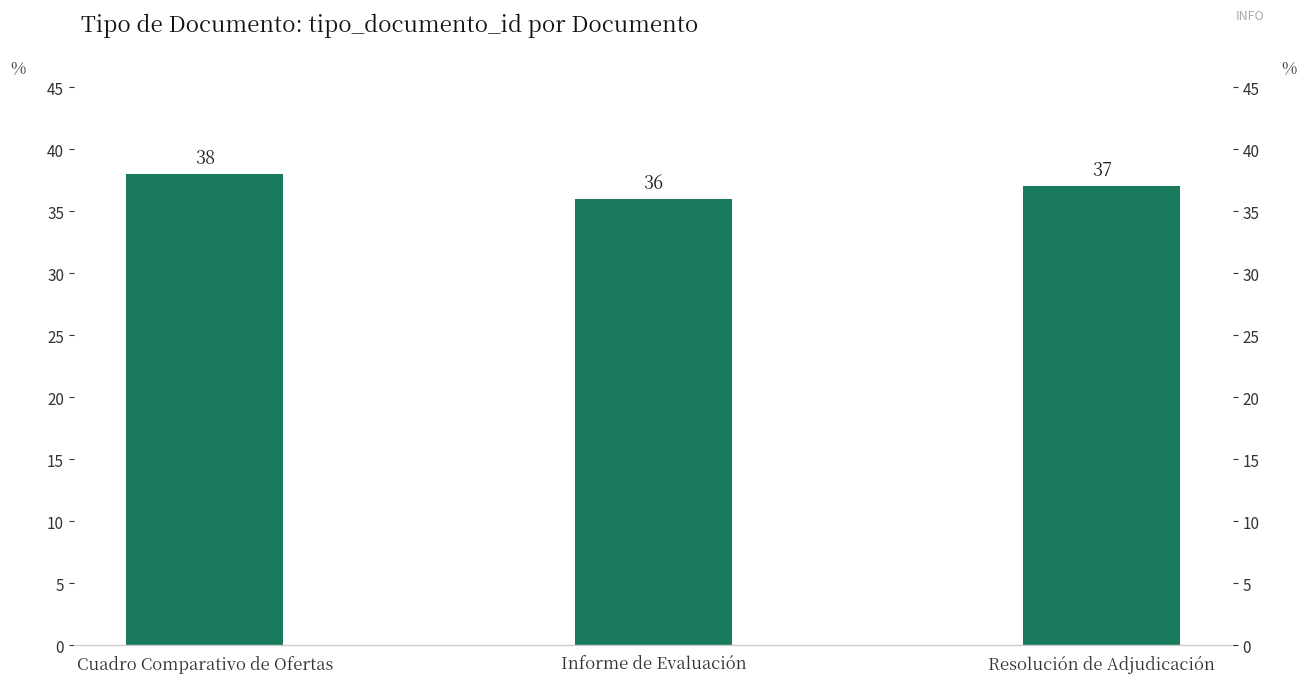

List the labels in order of value, largest first.

Cuadro Comparativo de Ofertas, Resolución de Adjudicación, Informe de Evaluación